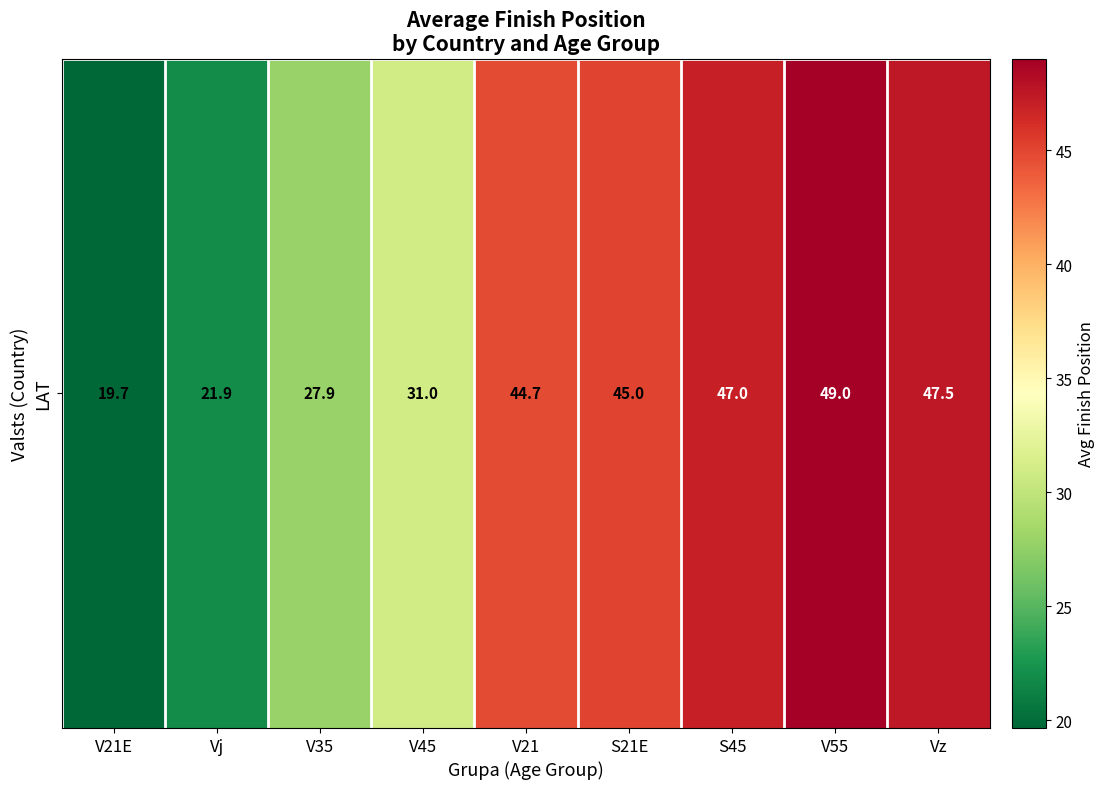

Rank the categories by value from highest to lowest.

V55, Vz, S45, S21E, V21, V45, V35, Vj, V21E